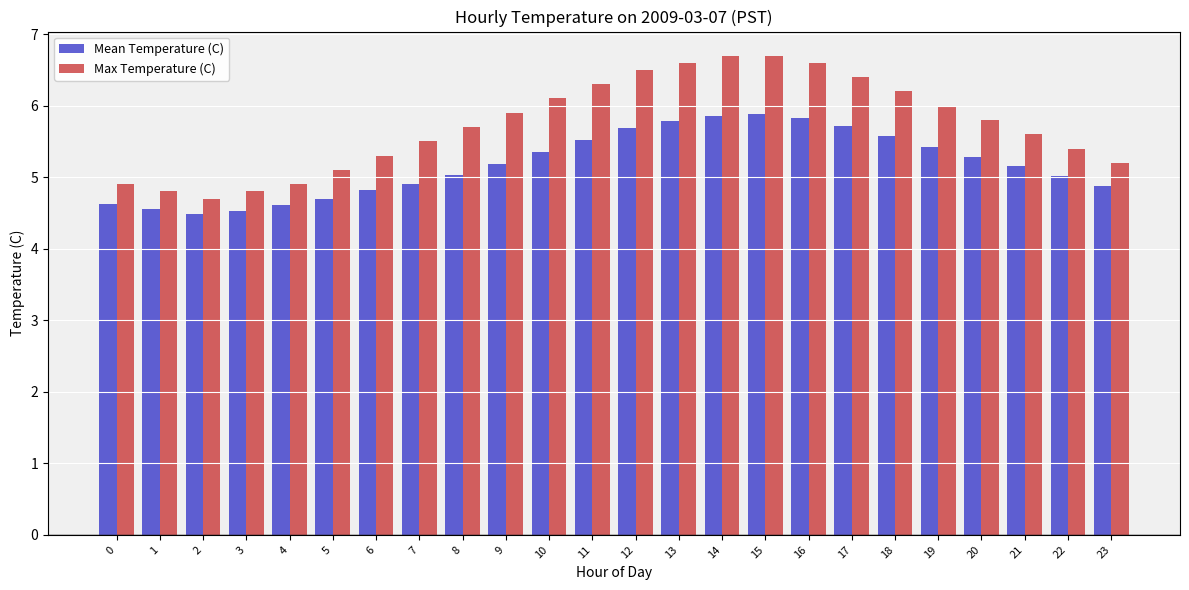

How many groups of bars are there?

24